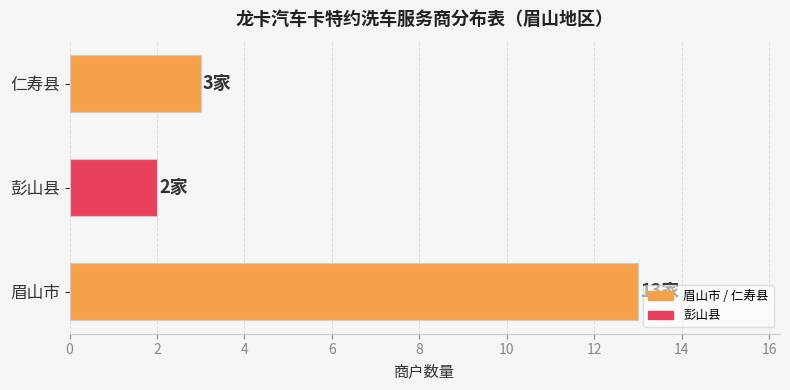

Does the chart contain any negative values?

No